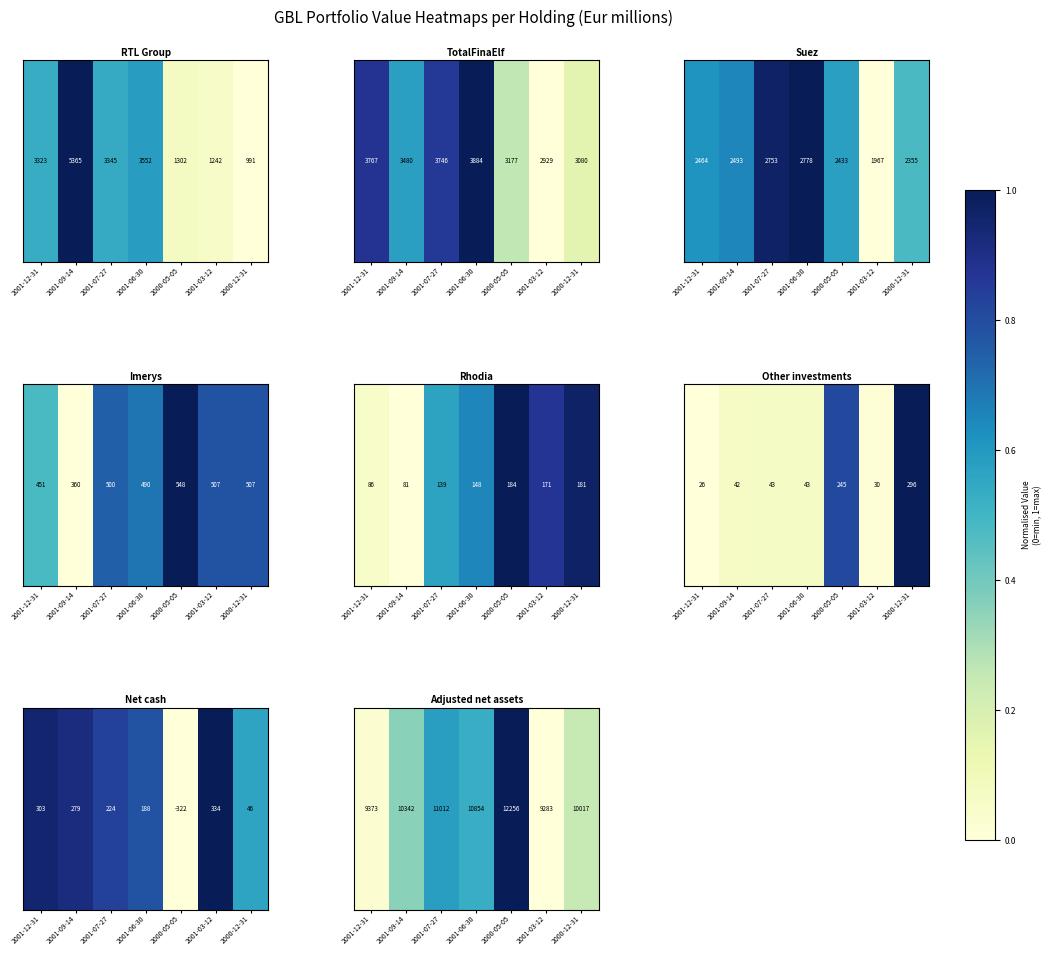

What is the average value?

0.4